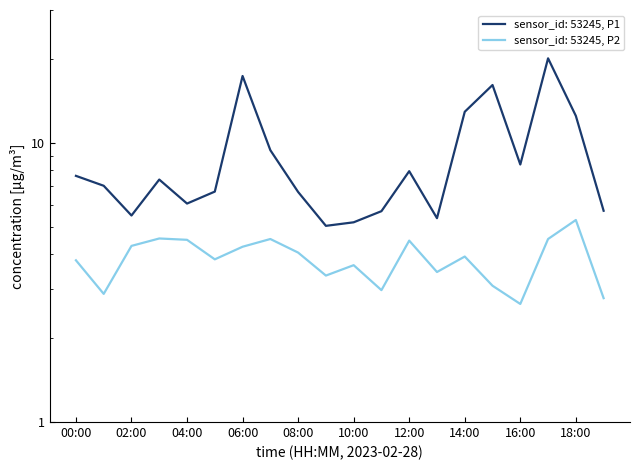

Is it true that P2 equals 2.6 at 16:00?

True